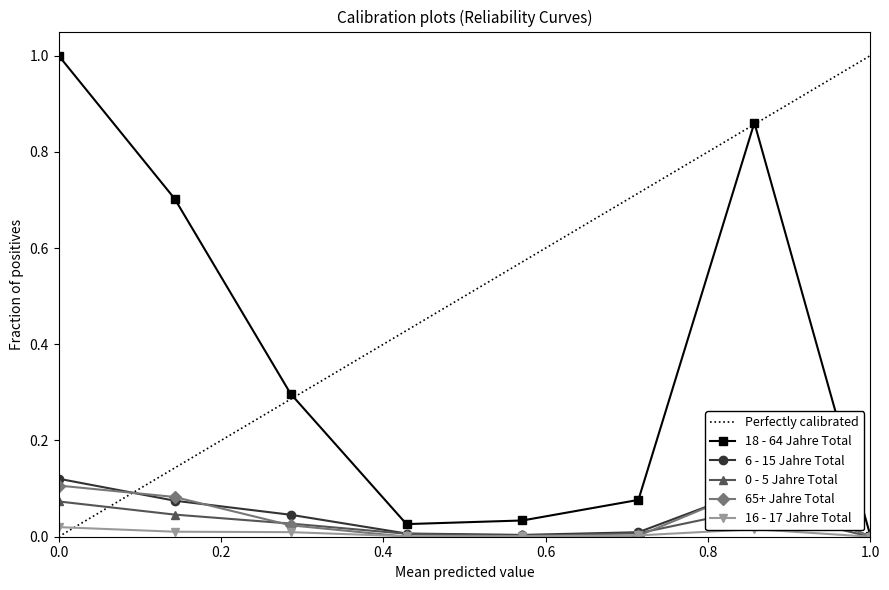

What is the greatest value displayed?

1.0